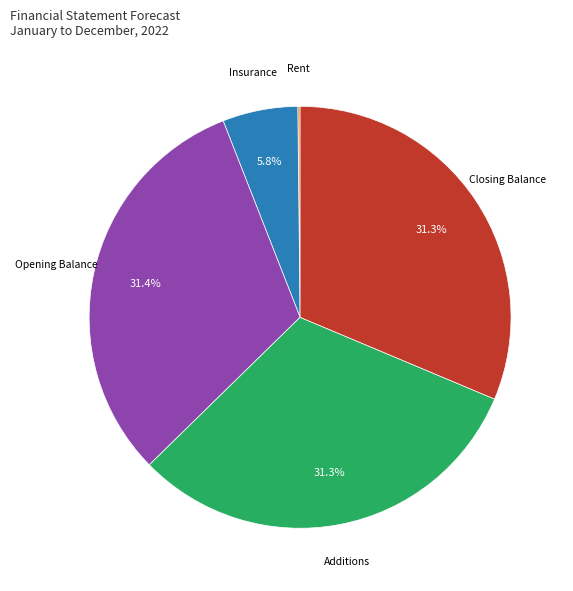

Is there a majority slice in this chart?

No